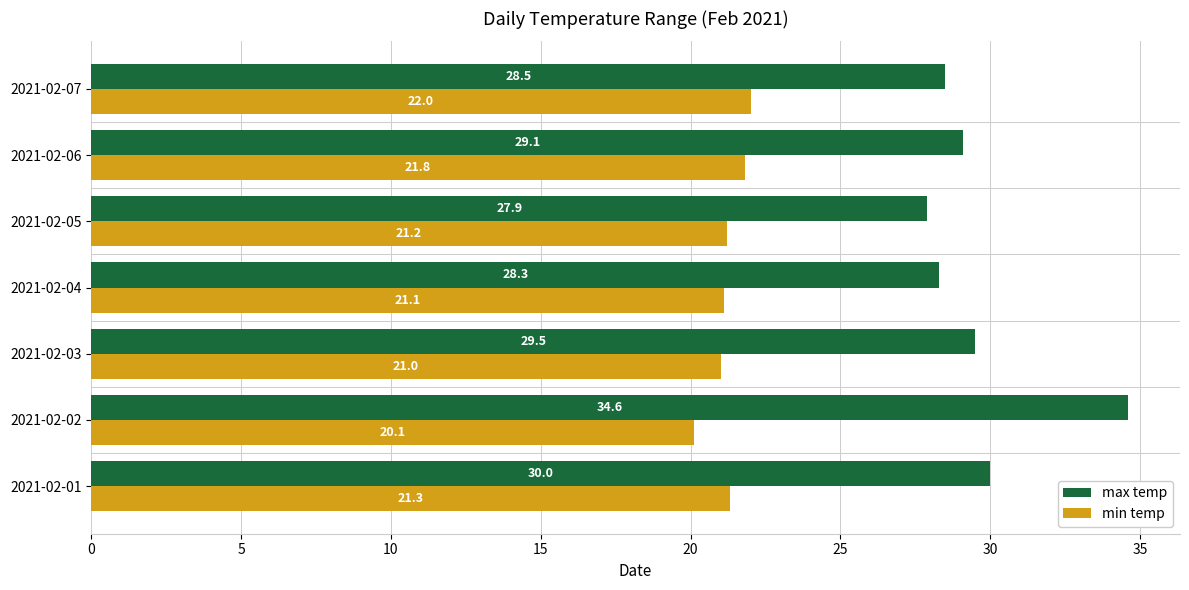

At which category is the sum across all series the highest?

2021-02-02